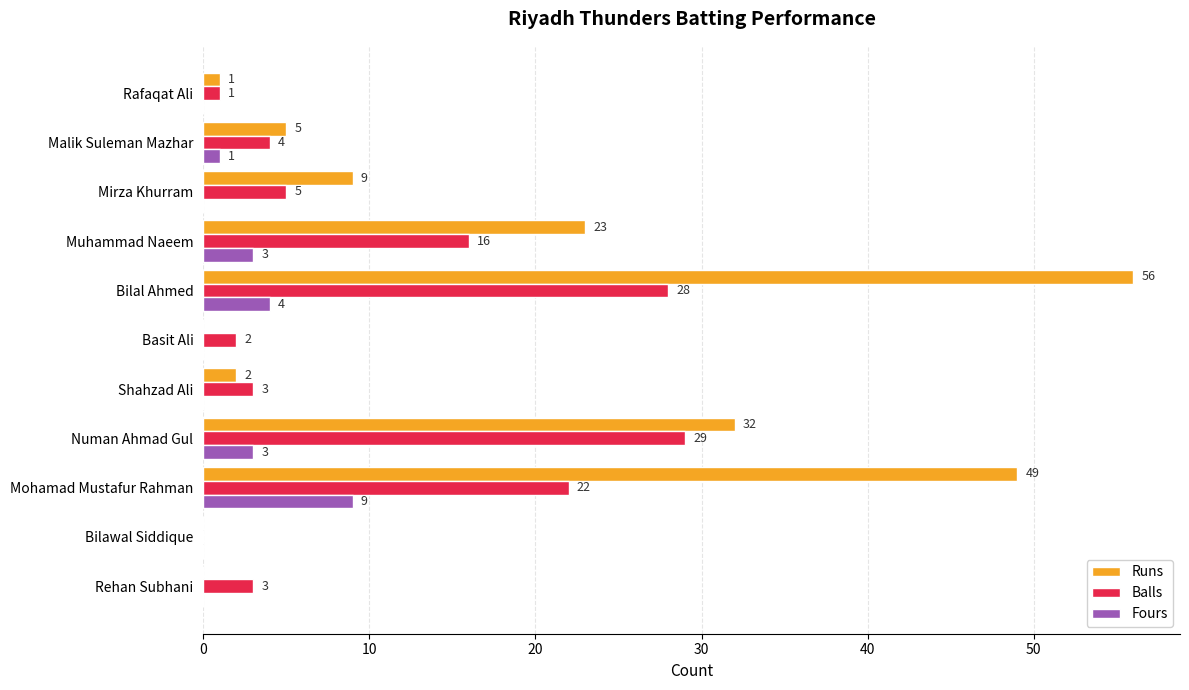

The Runs series shows -19 at Bilawal Siddique. True or false?

False